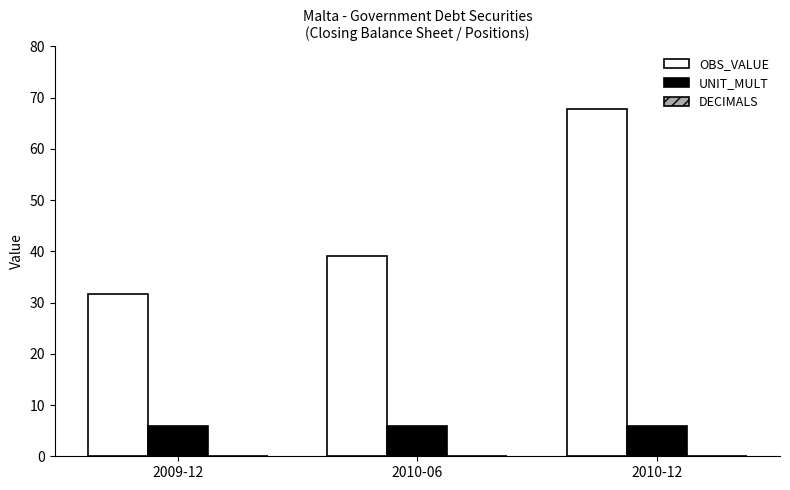

At which label is OBS_VALUE closest to 49?

2010-06